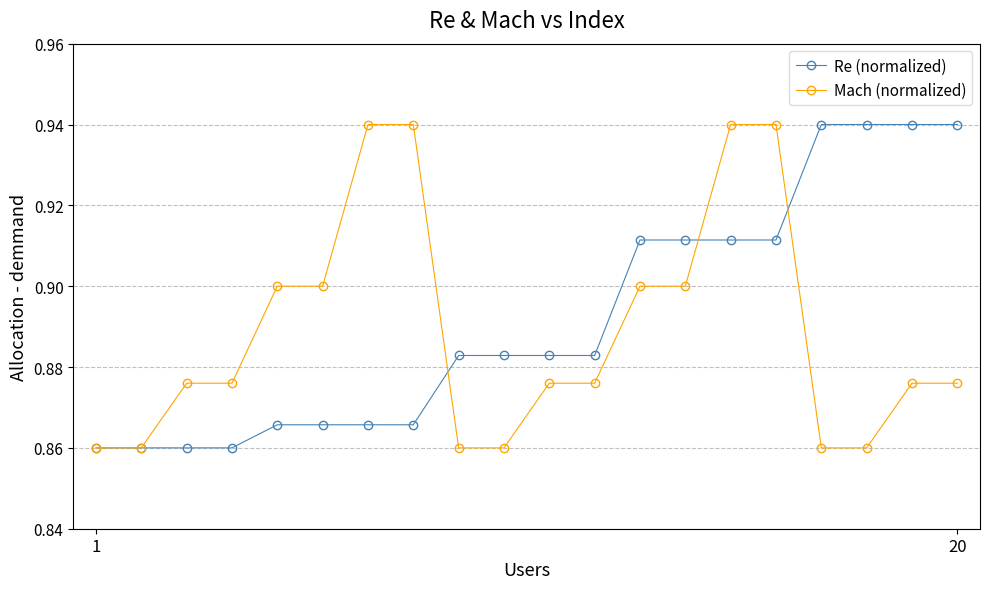

At how many categories does at least one series exceed 0?

20